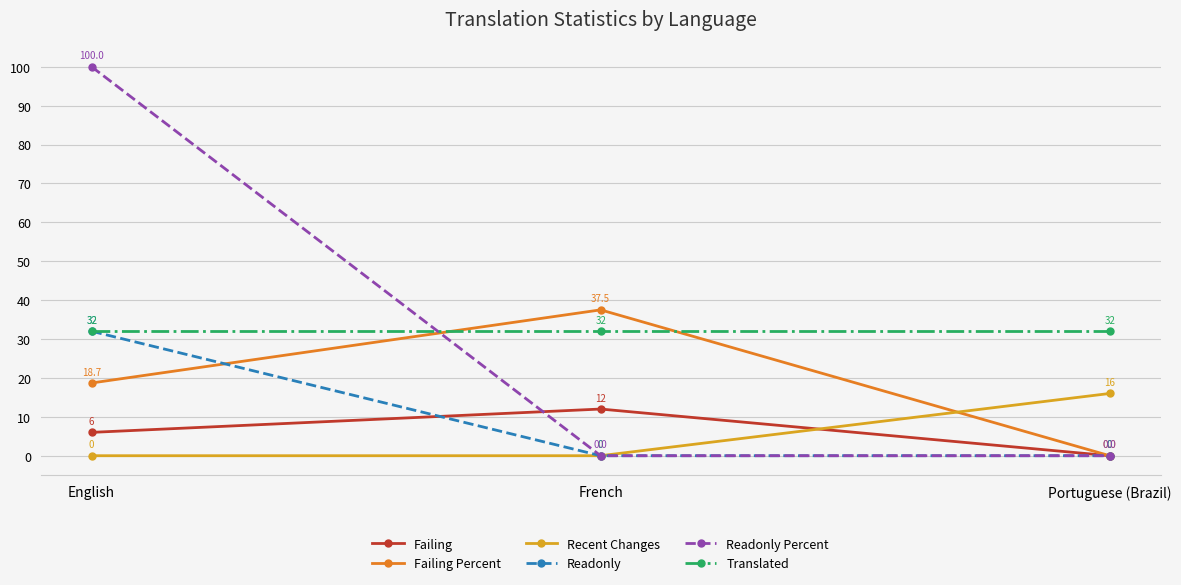

How many values in the Recent Changes series exceed 0?

1